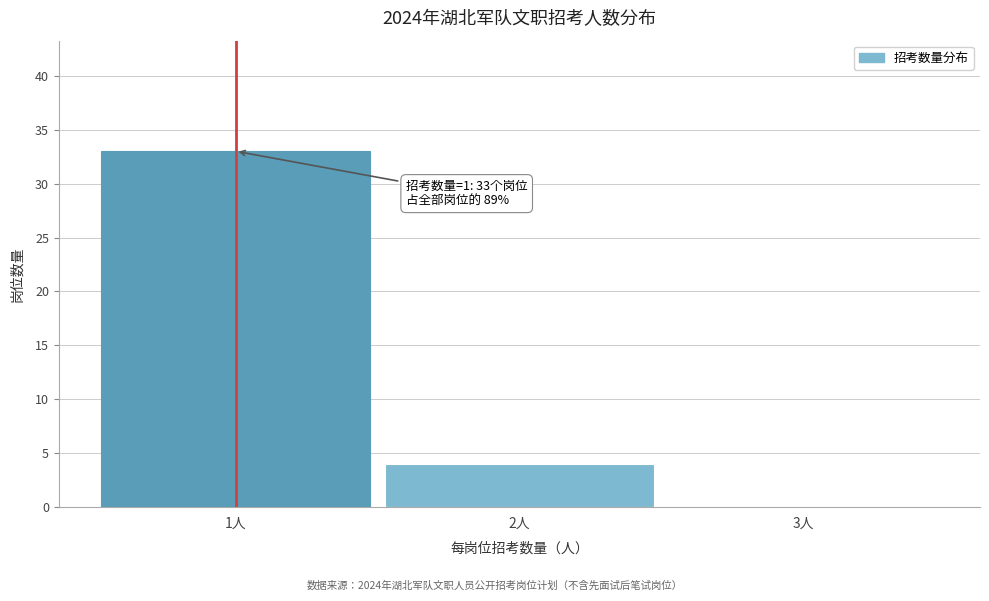

Reading right to left, transcribe all the data shown in this chart.

3人=0	2人=4	1人=33